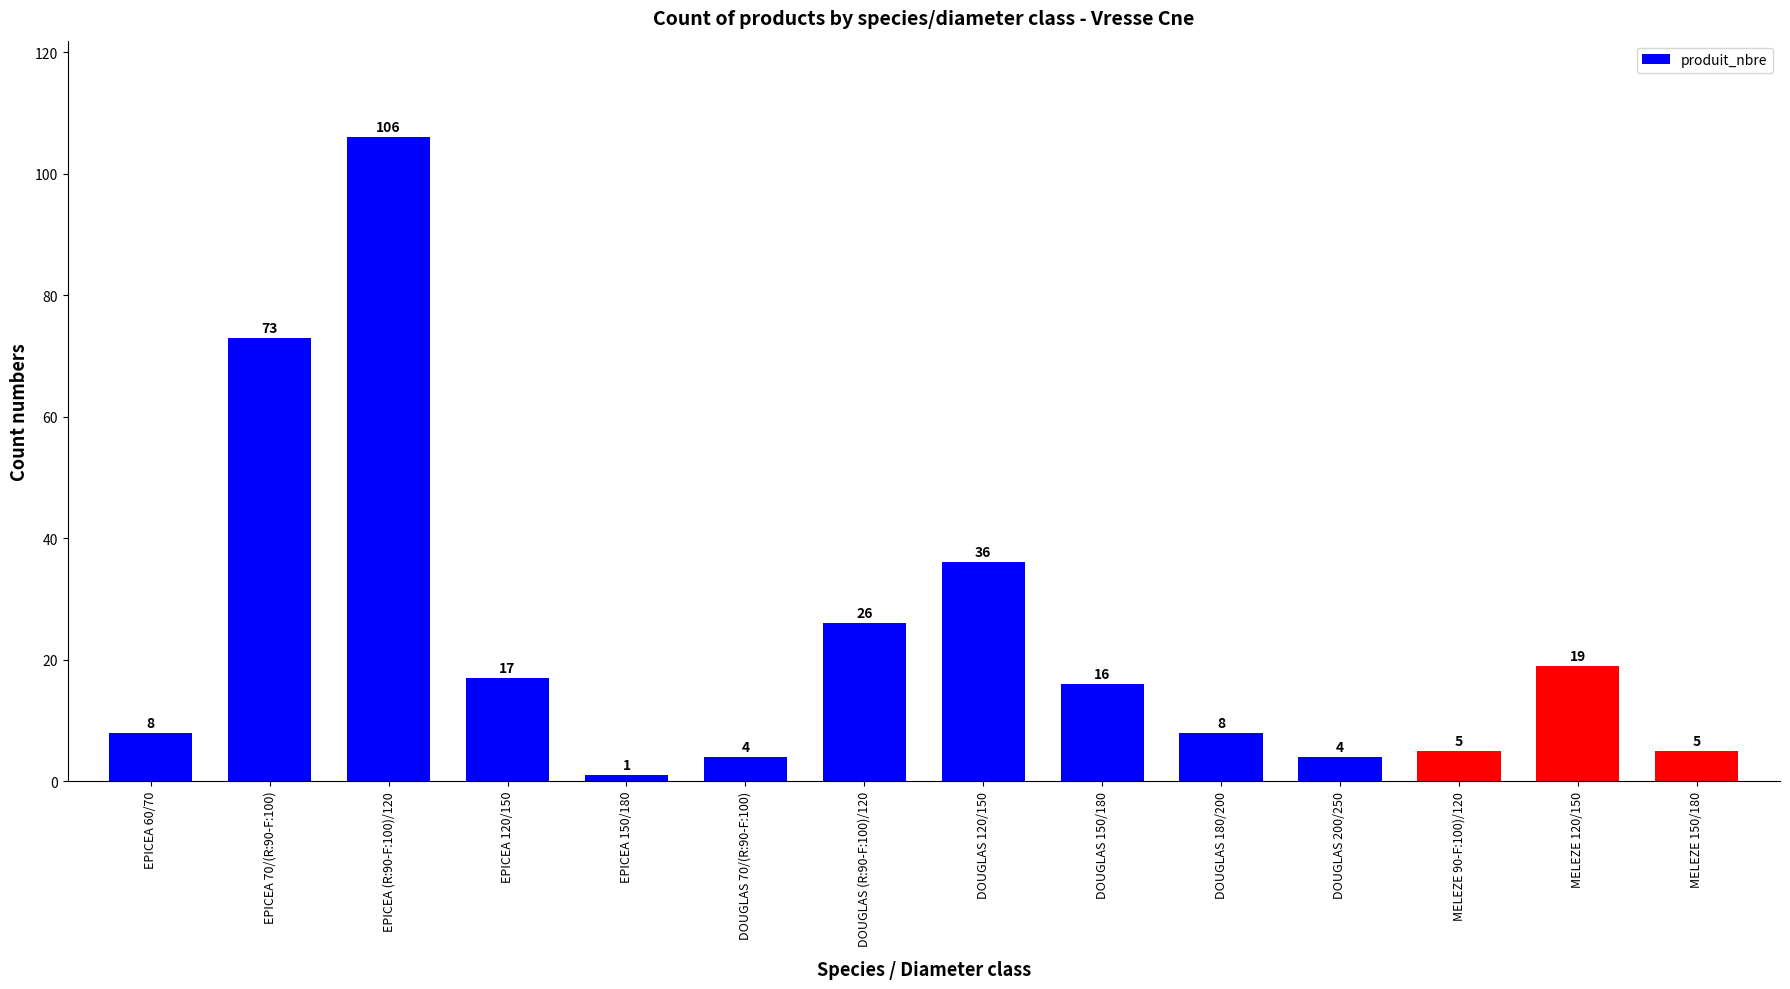

How many values are below 16?

7